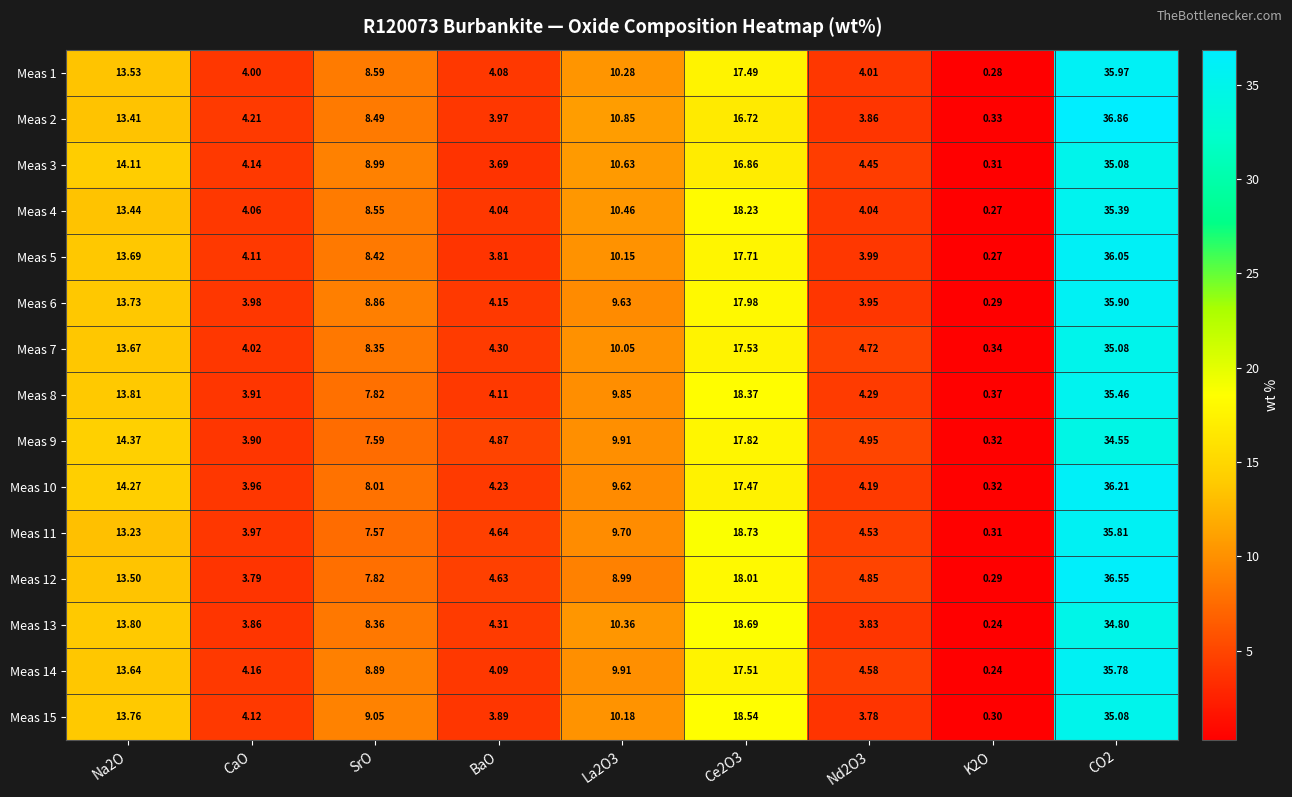

What is the difference between the highest and lowest values at BaO?

1.2